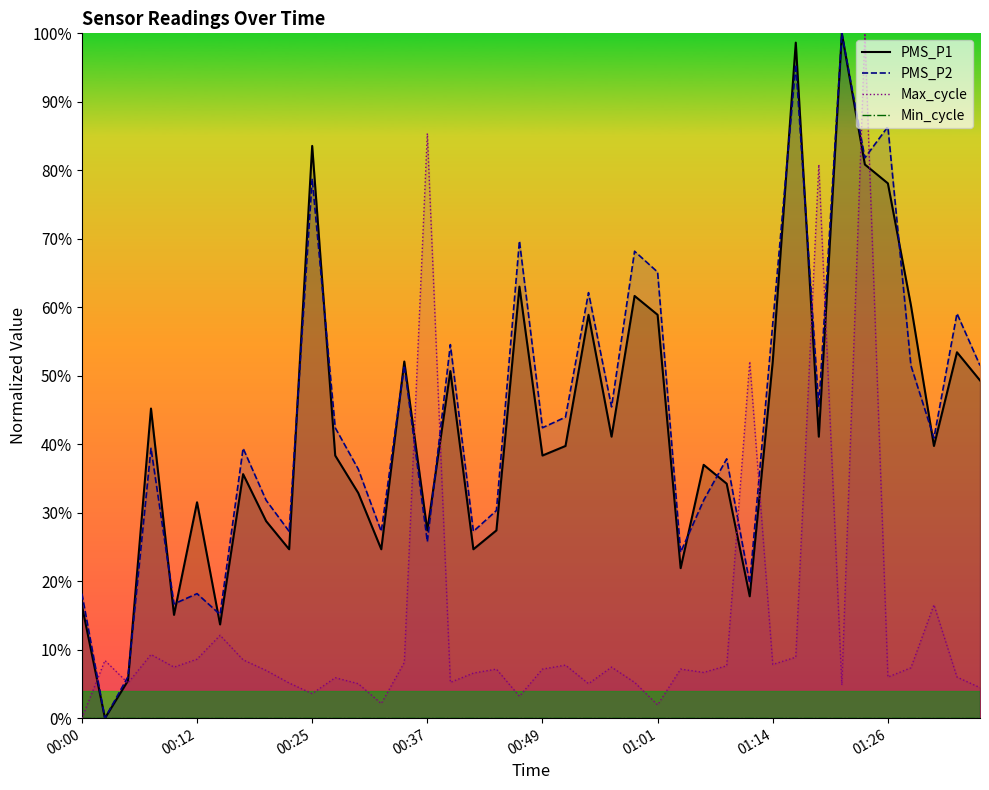

Which series has the widest spread of values?

PMS_P1